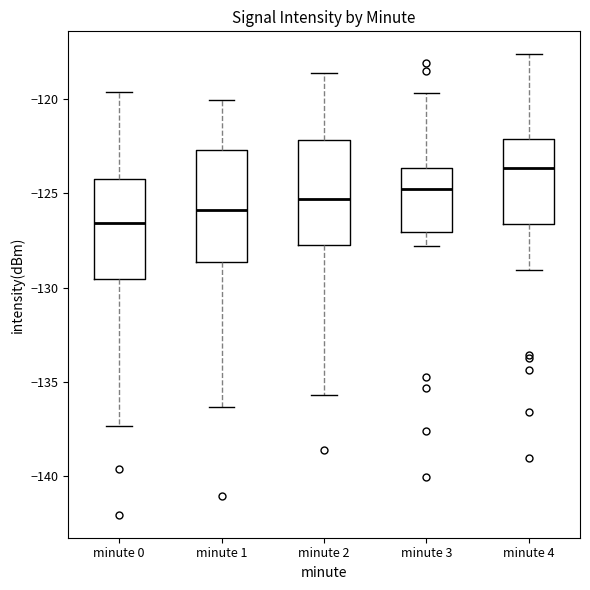

Which box's median line is the lowest?

minute 0